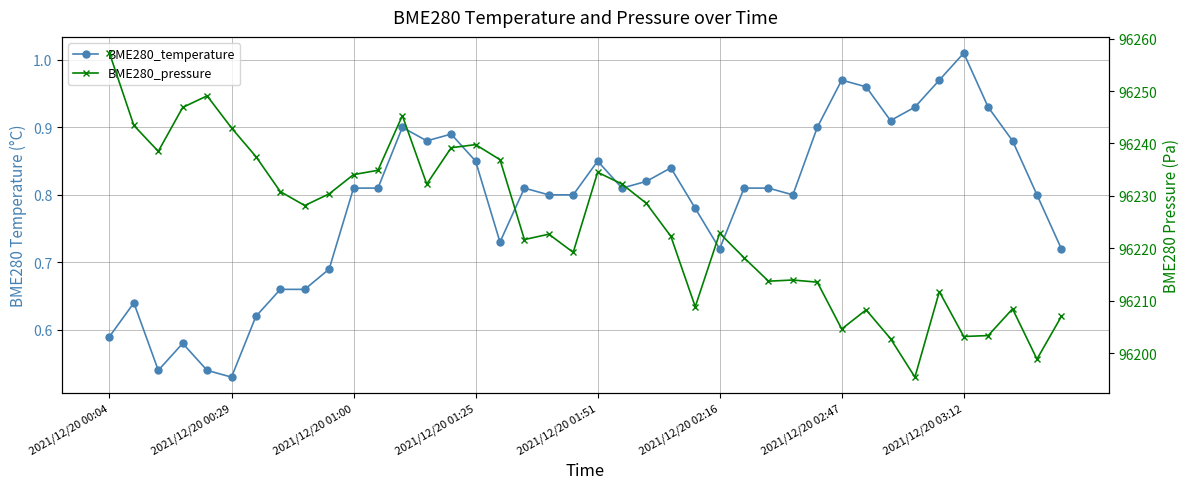

Reading left to right, transcribe all the data shown in this chart.

BME280_temperature: 0.6	0.6	0.5	0.6	0.5	0.5	0.6	0.7	0.7	0.7	0.8	0.8	0.9	0.9	0.9	0.8	0.7	0.8	0.8	0.8	0.8	0.8	0.8	0.8	0.8	0.7	0.8	0.8	0.8	0.9	1.0	1.0	0.9	0.9	1.0	1.0	0.9	0.9	0.8	0.7
BME280_pressure: 96257.2	96243.4	96238.5	96246.9	96249.1	96243.0	96237.5	96230.8	96228.2	96230.4	96234.1	96234.9	96245.3	96232.2	96239.2	96239.8	96236.9	96221.7	96222.7	96219.2	96234.5	96232.2	96228.6	96222.3	96208.8	96222.9	96218.2	96213.7	96213.9	96213.5	96204.6	96208.2	96202.8	96195.4	96211.7	96203.2	96203.3	96208.4	96198.8	96207.0